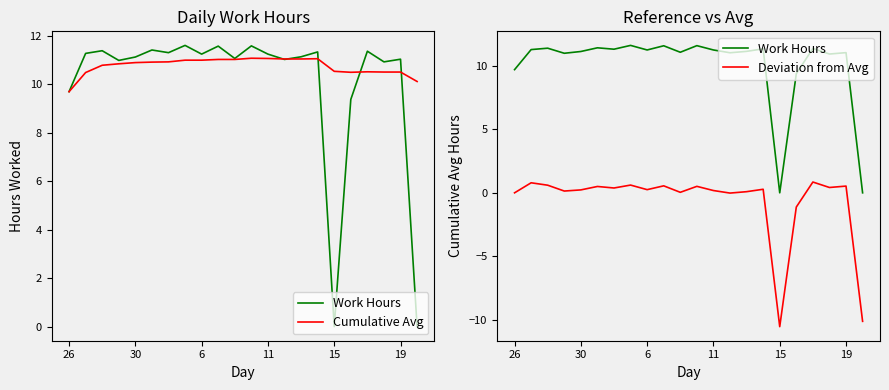

List the series in order of their peak value, highest first.

Work Hours, Cumulative Avg, Deviation from Avg